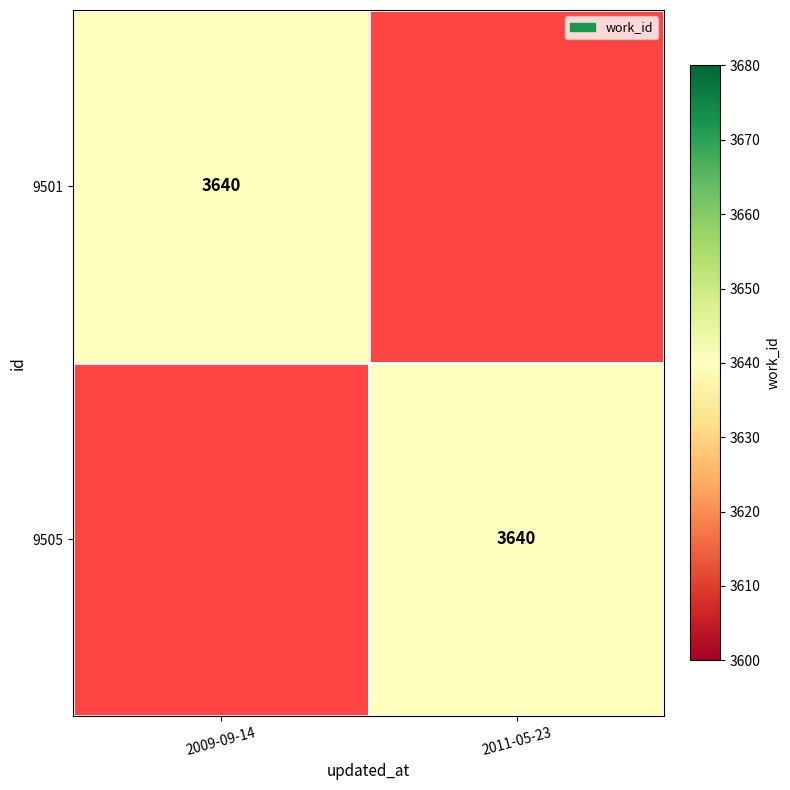

What is the maximum value shown in the chart?

3640